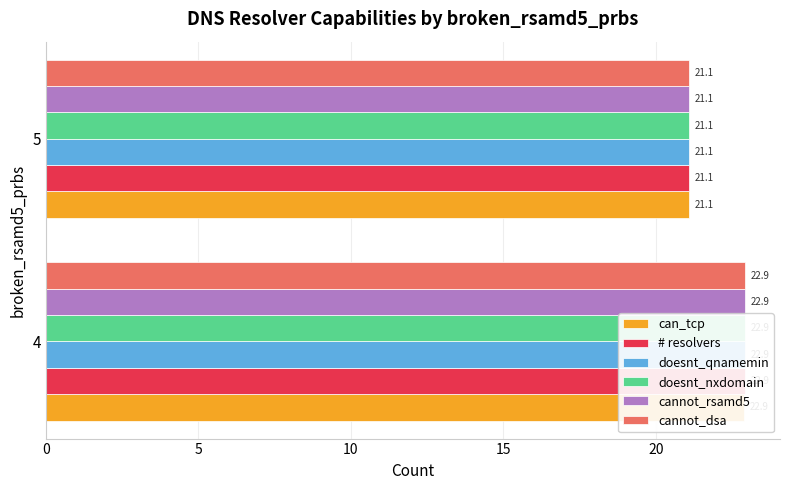

What are all the series names shown in the legend?

can_tcp, # resolvers, doesnt_qnamemin, doesnt_nxdomain, cannot_rsamd5, cannot_dsa